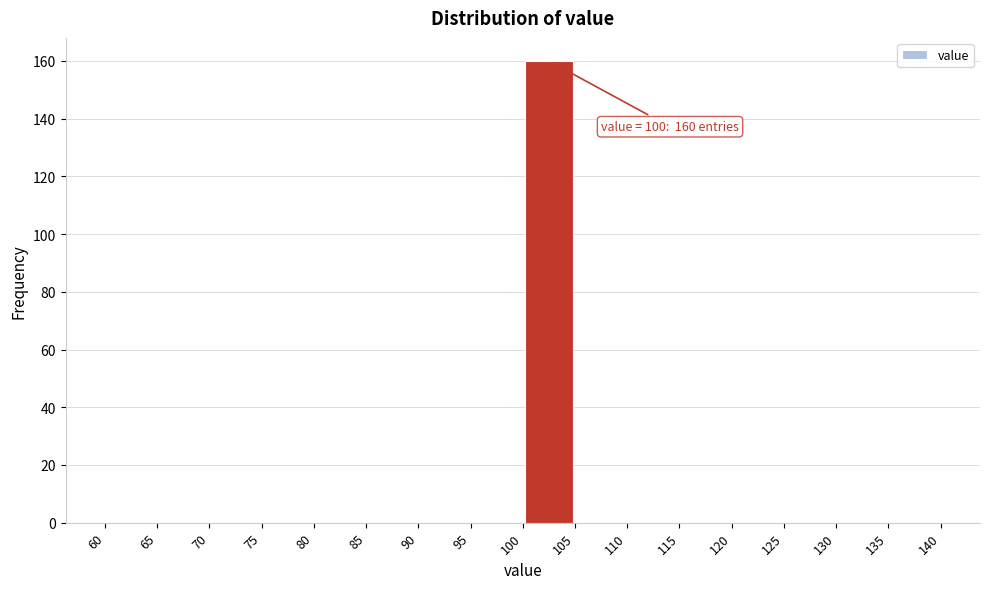

Over which range of the x-axis is the bar tallest?

100 to 105